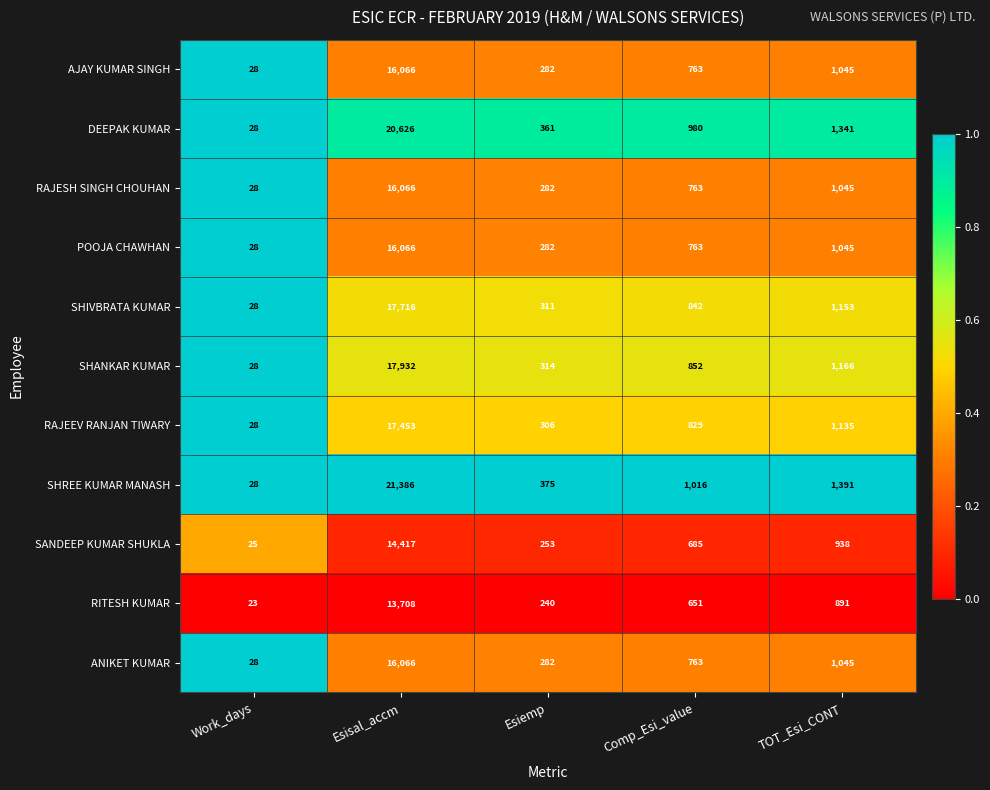

At which category is the sum across all series the highest?

Esisal_accm